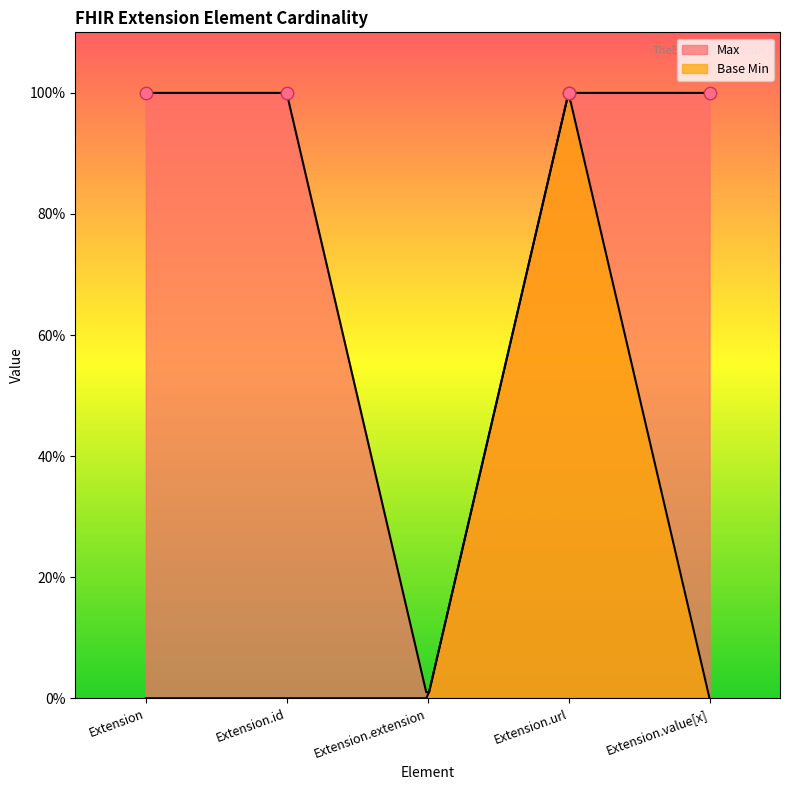

What is the total value across all series at Extension.url?

2